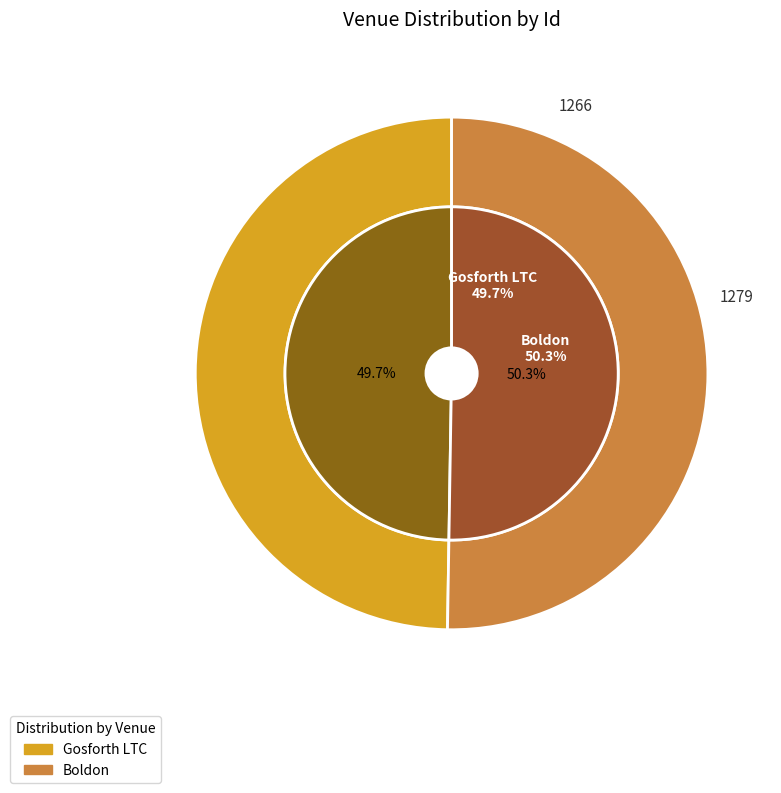

Which slice represents more than half of the pie?

Boldon